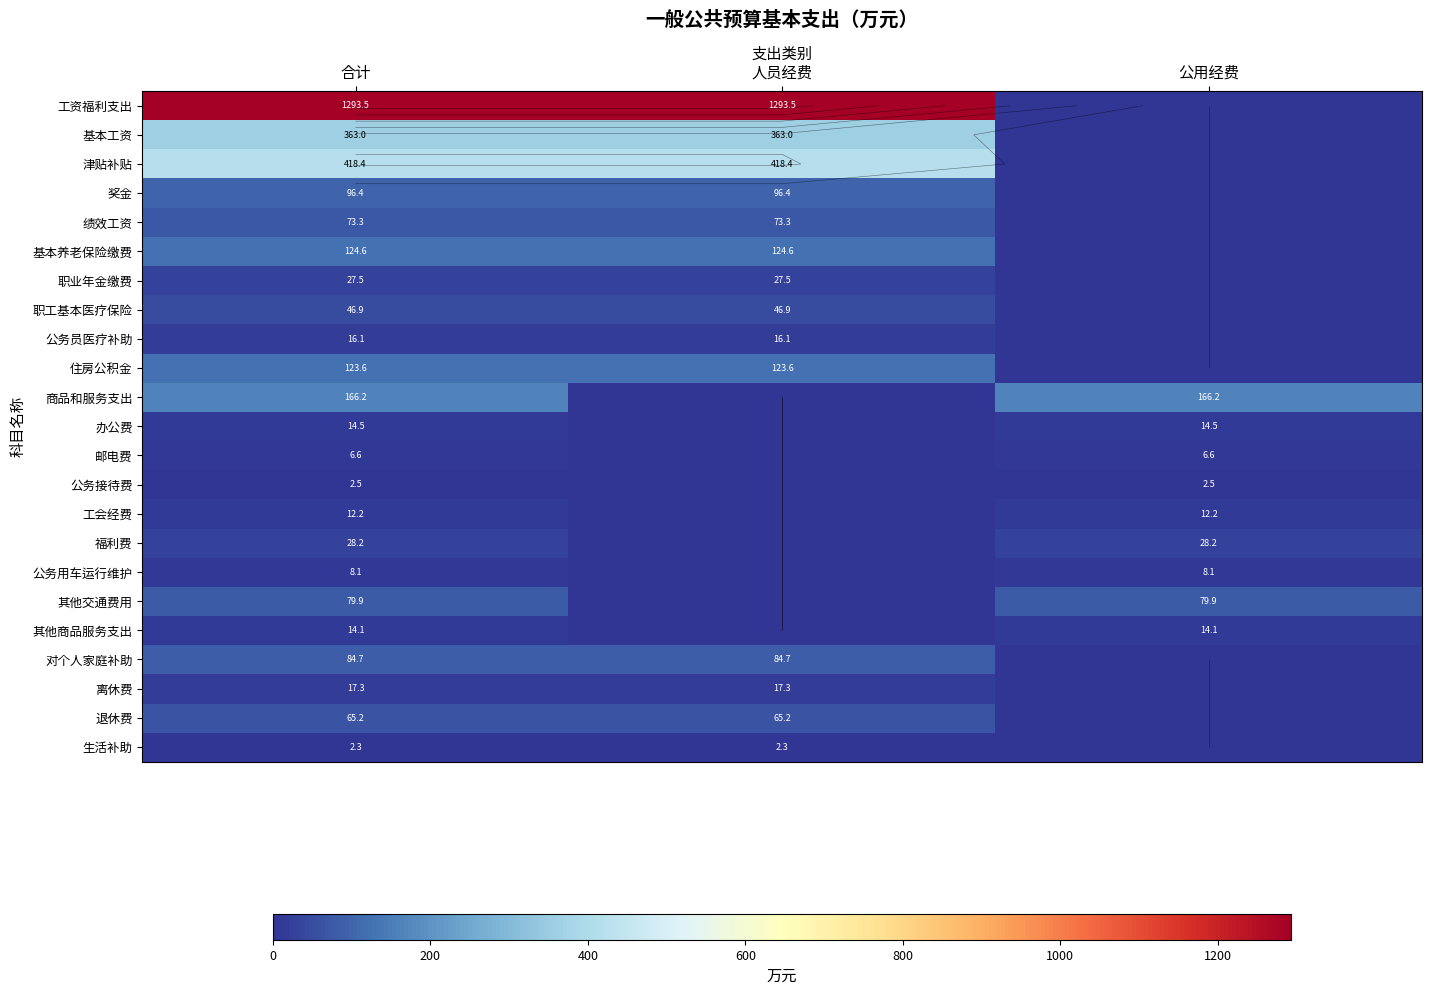

Rank the series by their maximum value, from lowest to highest.

生活补助, 公务接待费, 邮电费, 公务用车运行维护, 工会经费, 其他商品服务支出, 办公费, 公务员医疗补助, 离休费, 职业年金缴费, 福利费, 职工基本医疗保险, 退休费, 绩效工资, 其他交通费用, 对个人家庭补助, 奖金, 住房公积金, 基本养老保险缴费, 商品和服务支出, 基本工资, 津贴补贴, 工资福利支出